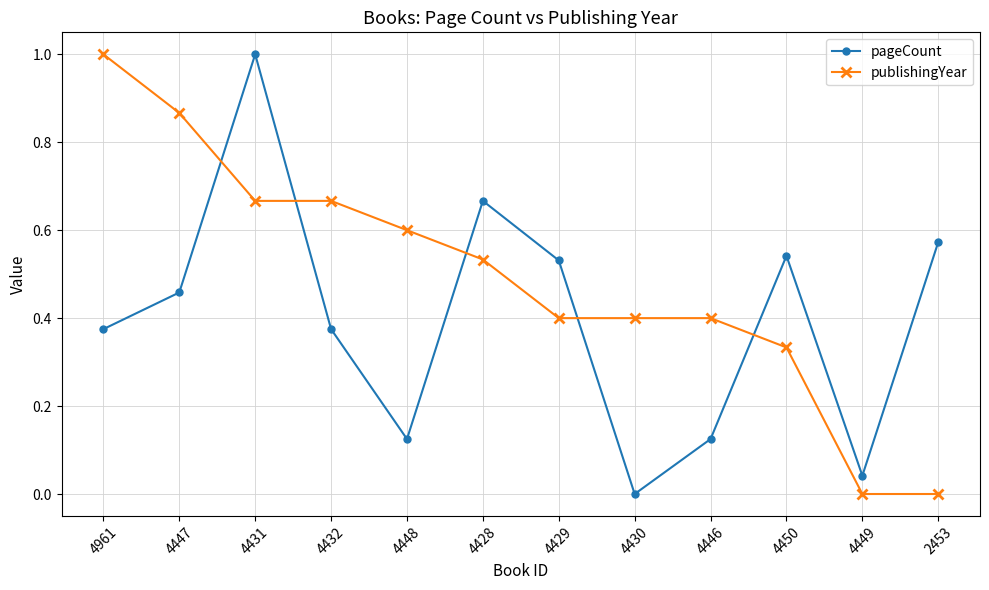

At which category is the sum across all series the highest?

4431